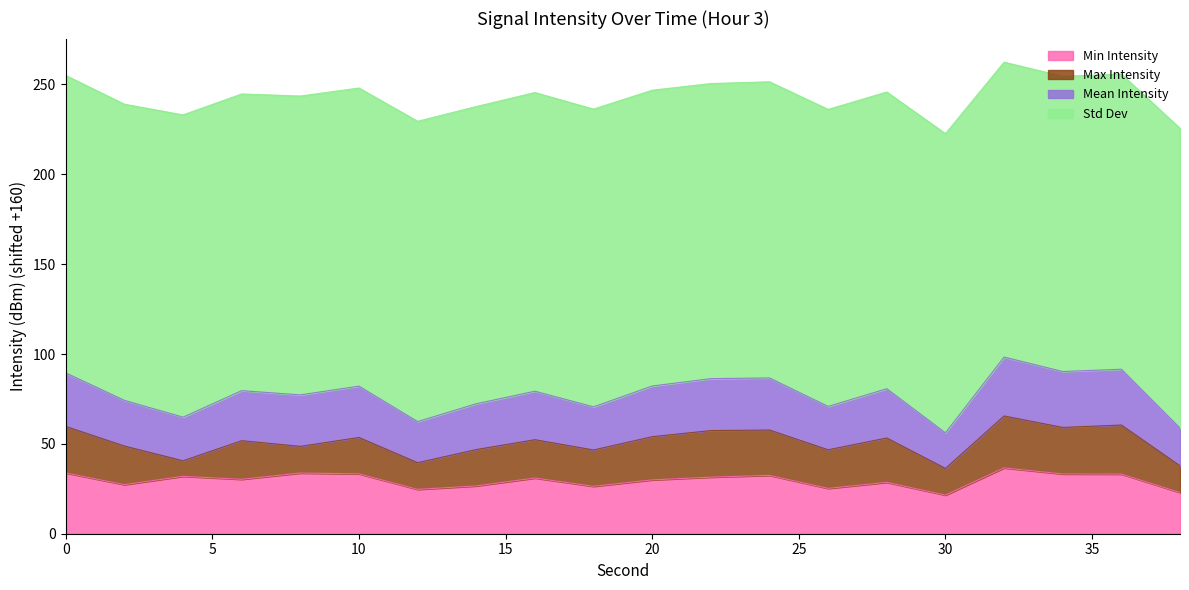

What is the spread (max minus min) of values at 22?

219.0